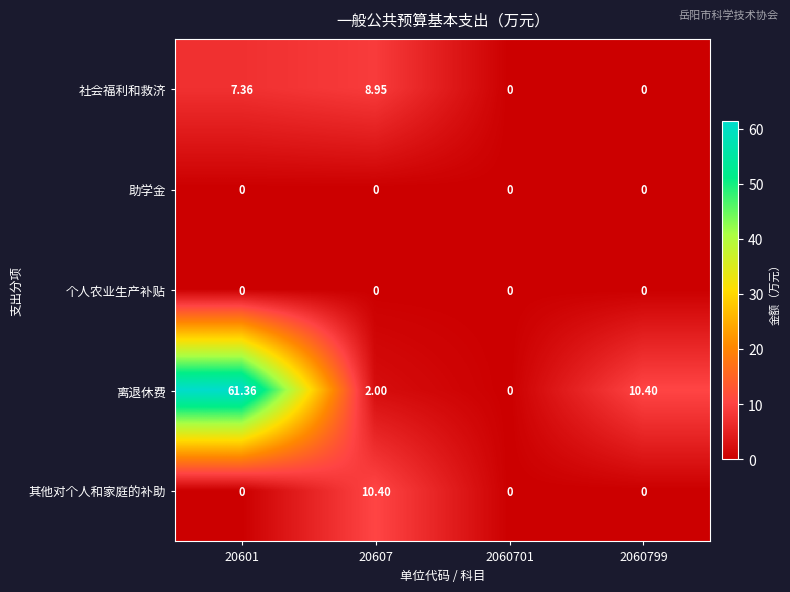

Count the number of categories in the chart.

4